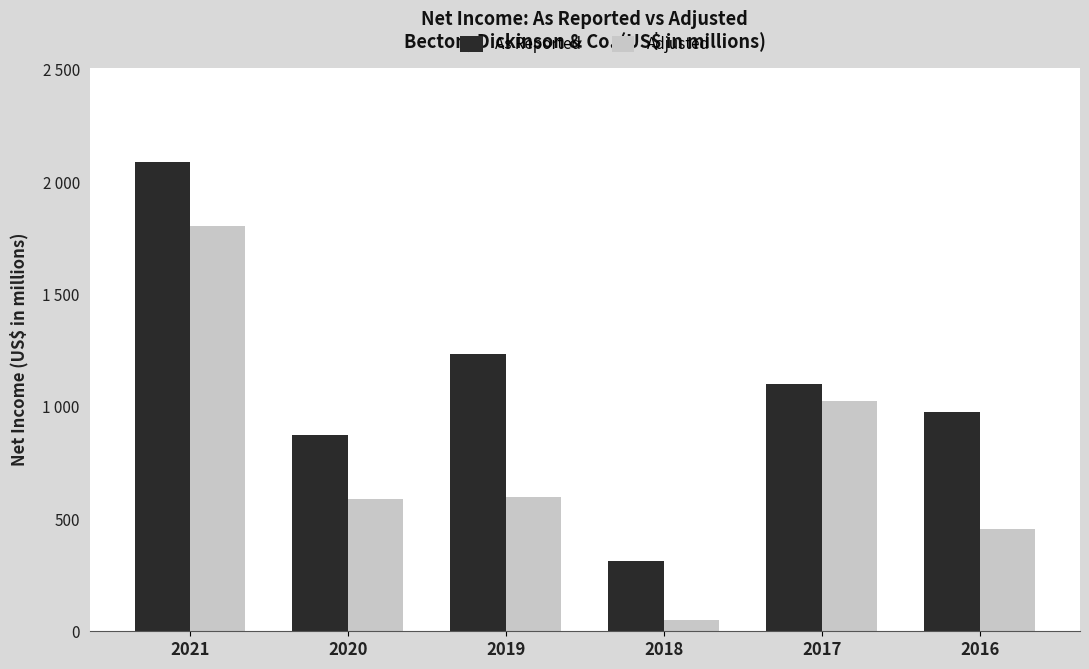

Does the chart contain any negative values?

No